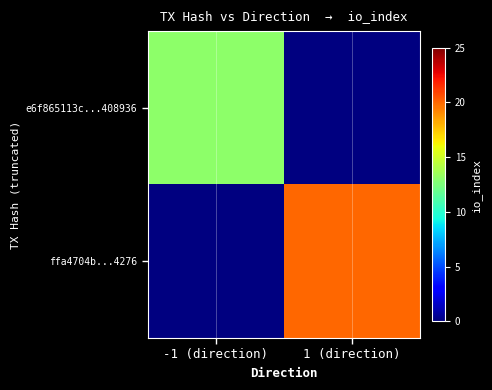

At how many categories does at least one series exceed 18?

1